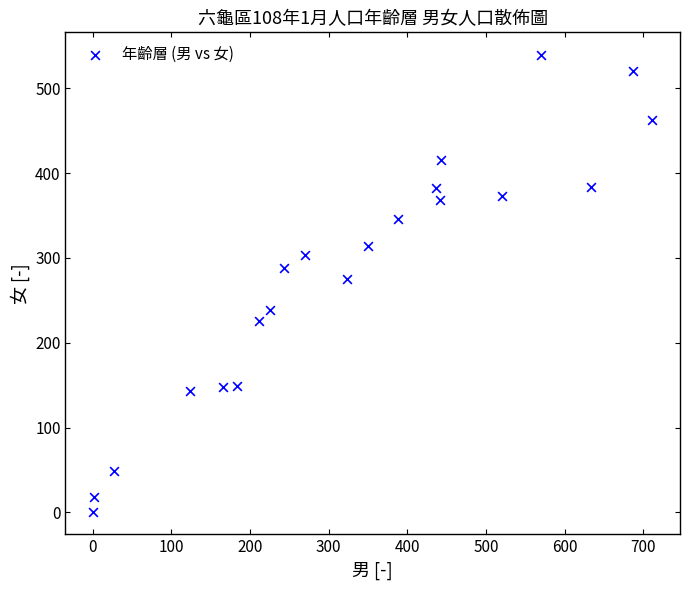

What is the range of X values (max minus min)?

710